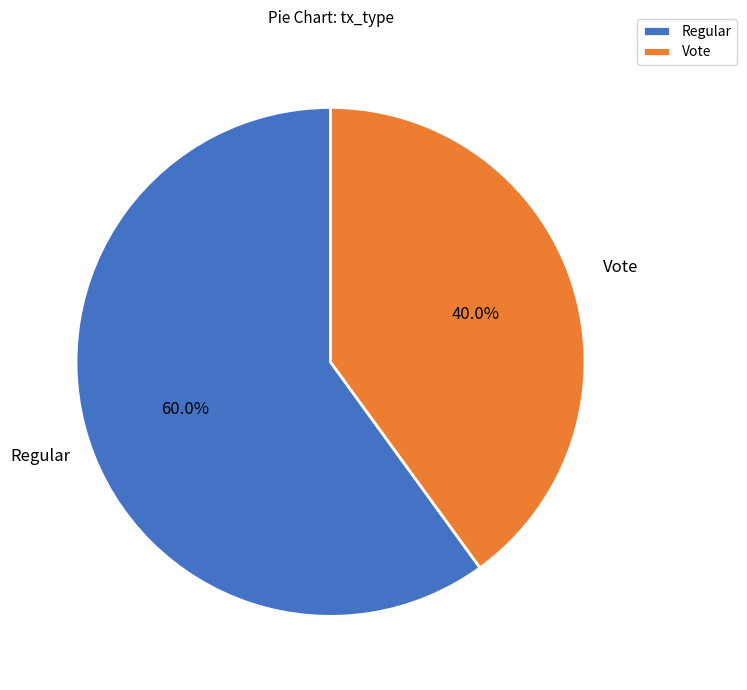

Which category accounts for the majority?

Regular